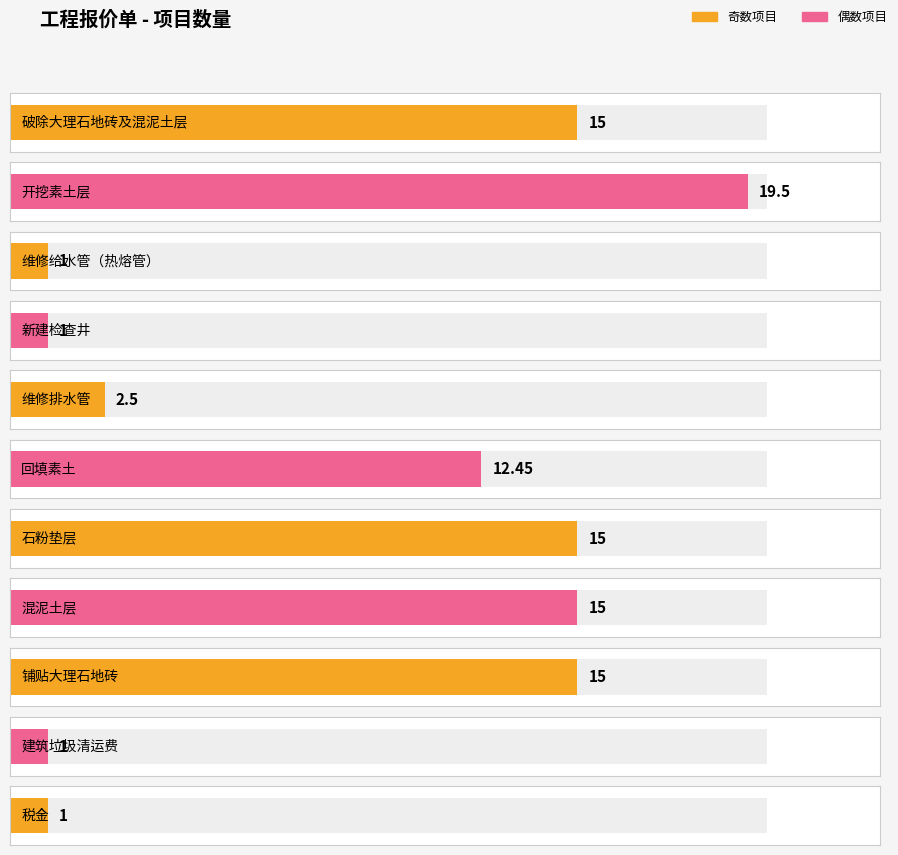

What is the label of the 6th bar from the right?

回填素土